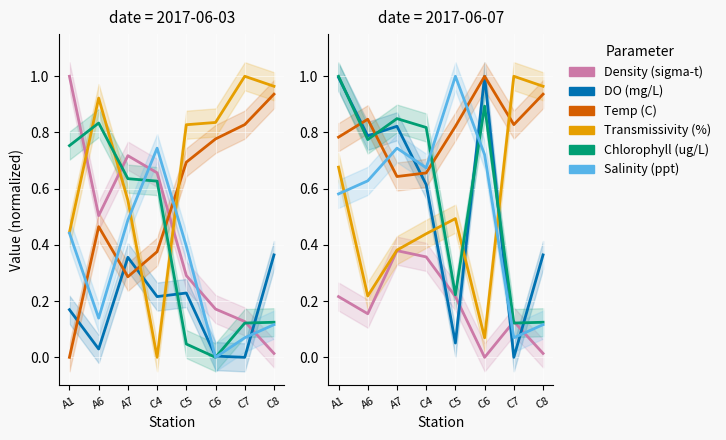

Reading right to left, extract all data points from this chart.

Density (sigma-t): C8=0.0	C7=0.1	C6=0.0	C5=0.2	C4=0.4	A7=0.4	A6=0.2	A1=0.2
DO (mg/L): C8=0.4	C7=0.0	C6=1.0	C5=0.1	C4=0.6	A7=0.8	A6=0.8	A1=1.0
Temp (C): C8=0.9	C7=0.8	C6=1.0	C5=0.8	C4=0.7	A7=0.6	A6=0.8	A1=0.8
Transmissivity (%): C8=1.0	C7=1.0	C6=0.1	C5=0.5	C4=0.4	A7=0.4	A6=0.2	A1=0.7
Chlorophyll (ug/L): C8=0.1	C7=0.1	C6=0.9	C5=0.2	C4=0.8	A7=0.8	A6=0.8	A1=1.0
Salinity (ppt): C8=0.1	C7=0.1	C6=0.7	C5=1.0	C4=0.7	A7=0.7	A6=0.6	A1=0.6